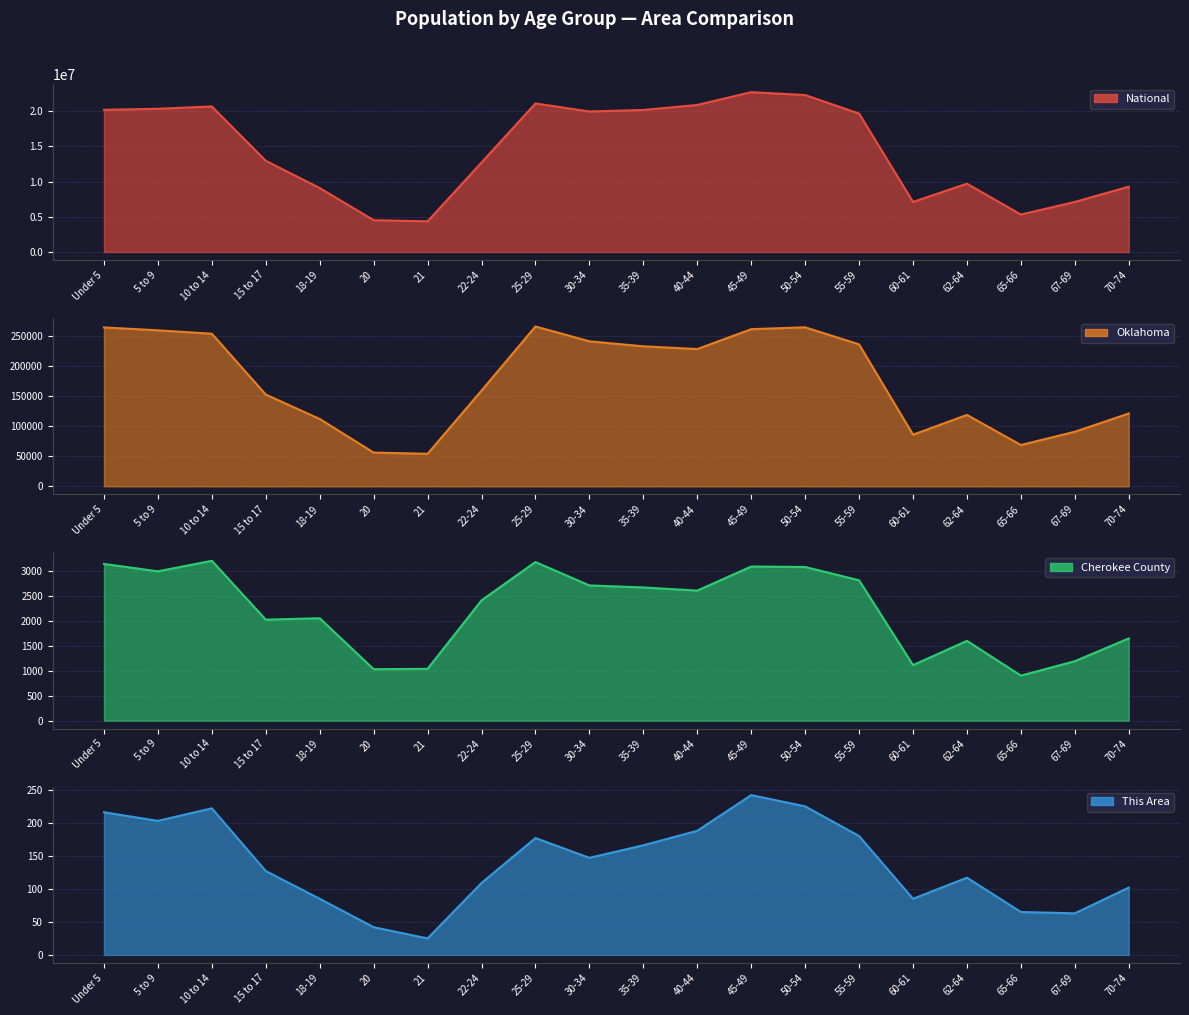

What is the label of the 16th point from the right?

18-19